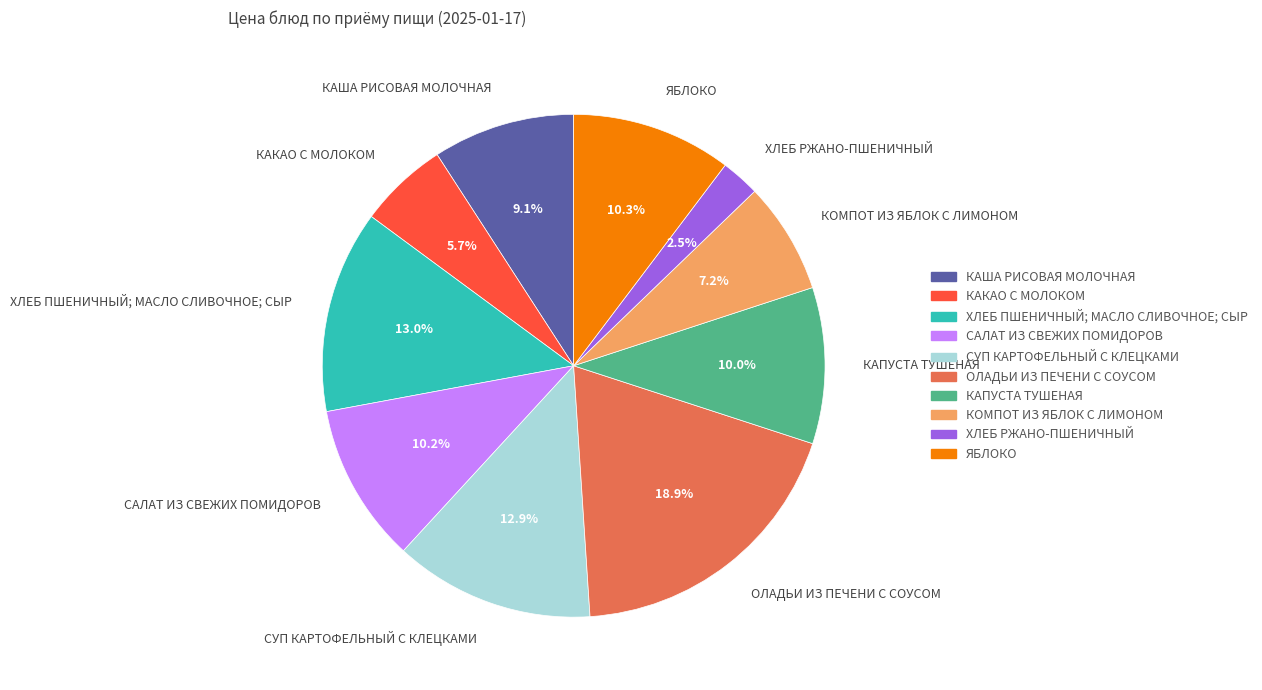

To the nearest percent, what is the difference between the largest and smallest slice percentages?

16%